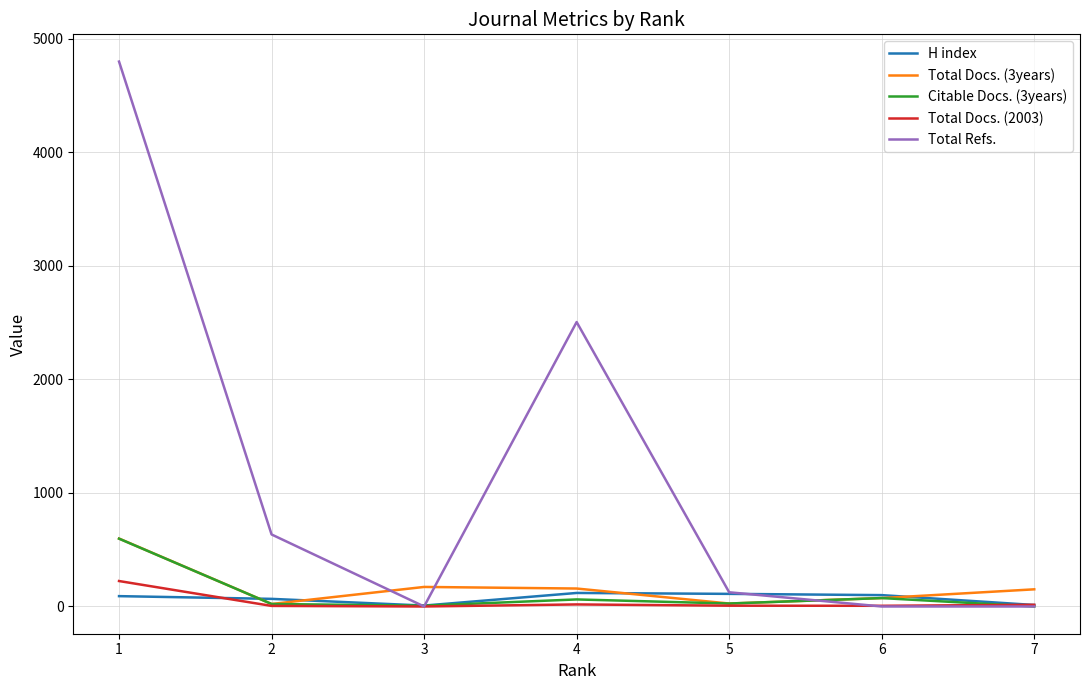

Which series has the largest total across all categories?

Total Refs.